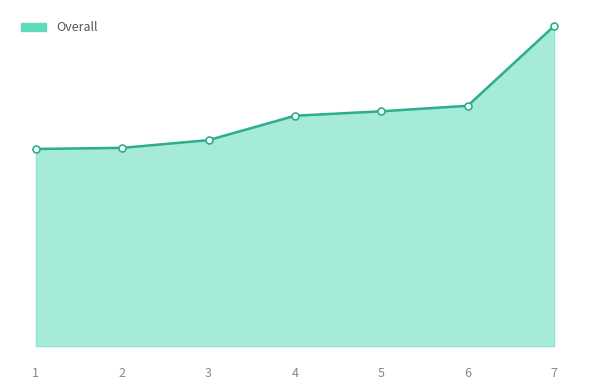

Does the chart display data point markers on the line(s)?

No